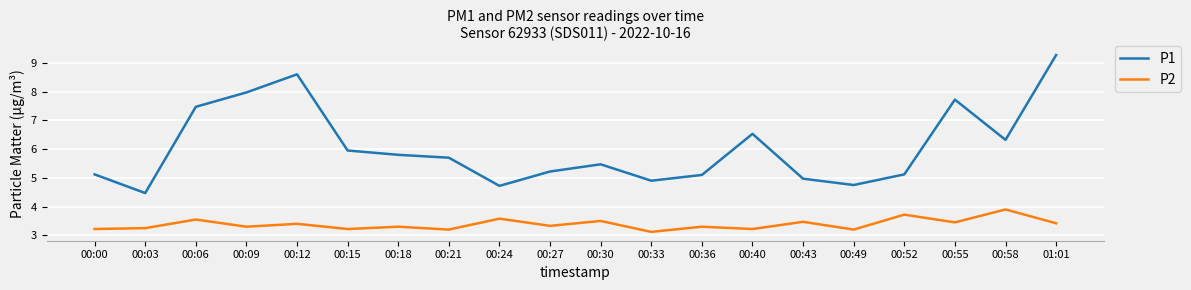

What is the total value across all series at 01:01?

12.7